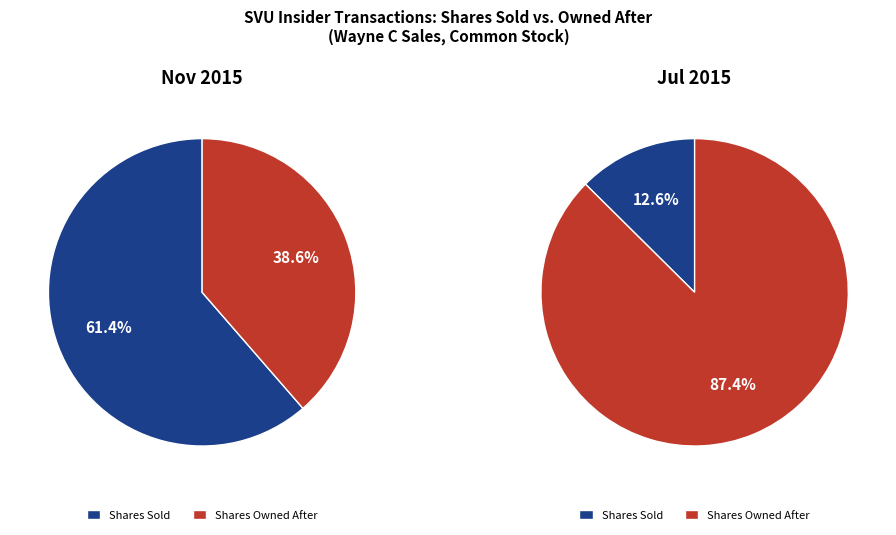

How much of the chart is everything except 1?

61.4%